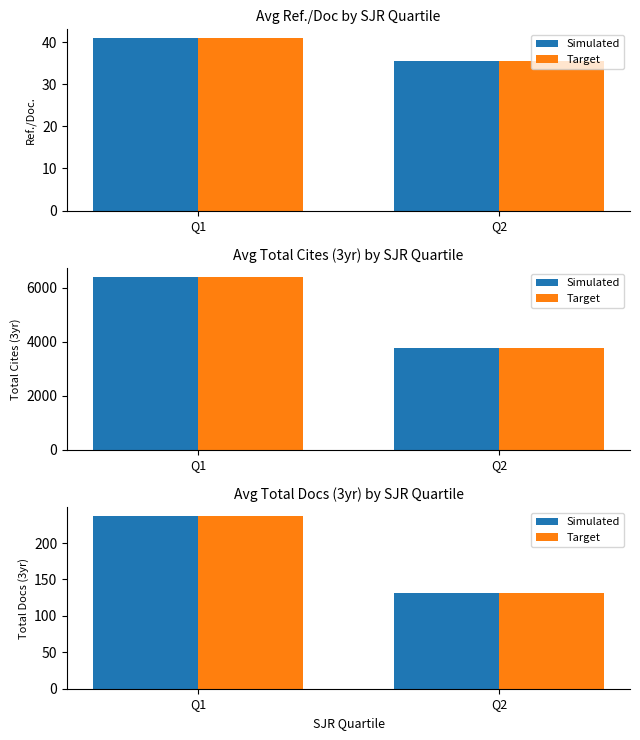

Is it true that Target equals 132 at Q2?

True